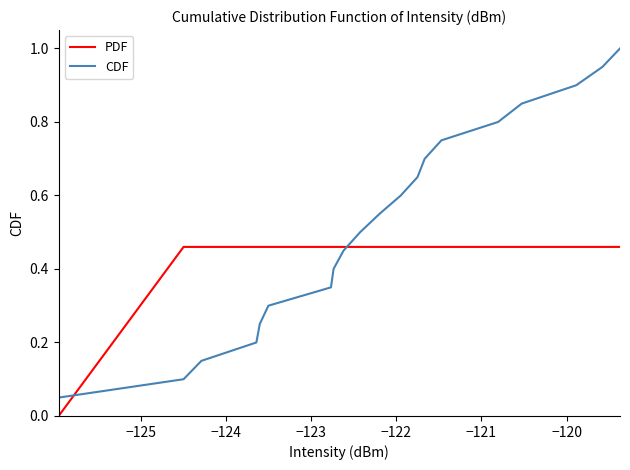

Which series has the widest spread of values?

CDF